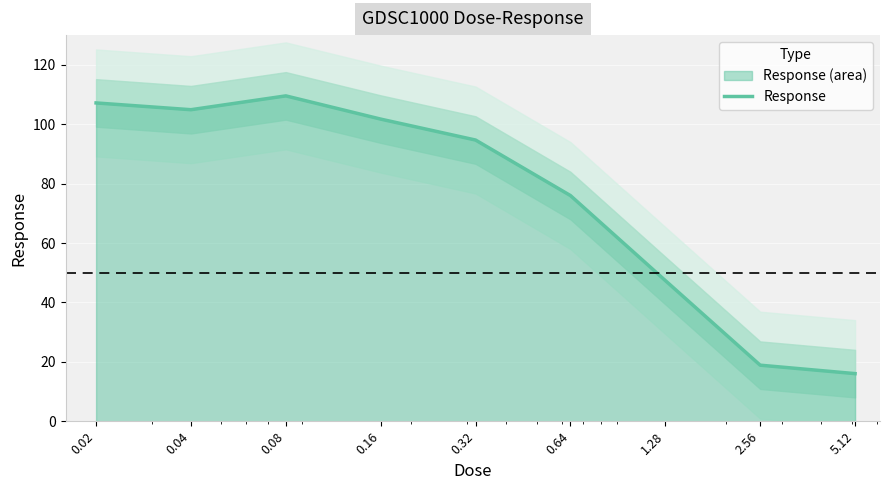

Does the chart display data point markers on the line(s)?

No